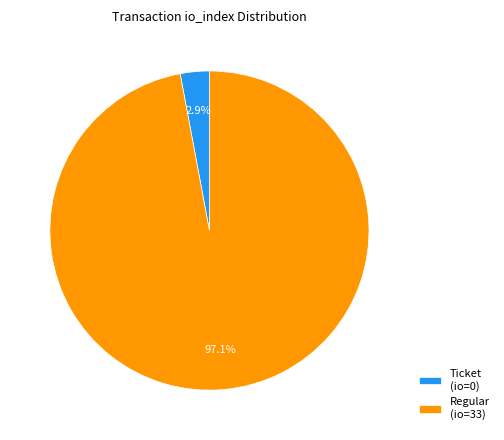

Combined, what portion of the pie is Regular (io=33) and Ticket (io=0)?

100.0%